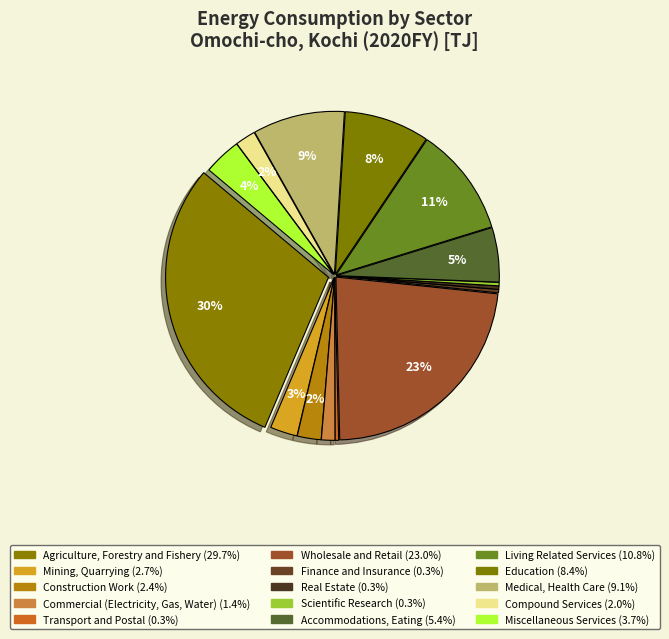

Count the number of slices in the pie.

15